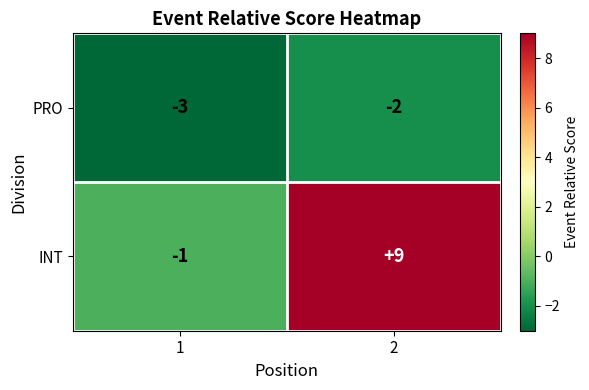

Rank the series by their average value, from lowest to highest.

PRO, INT